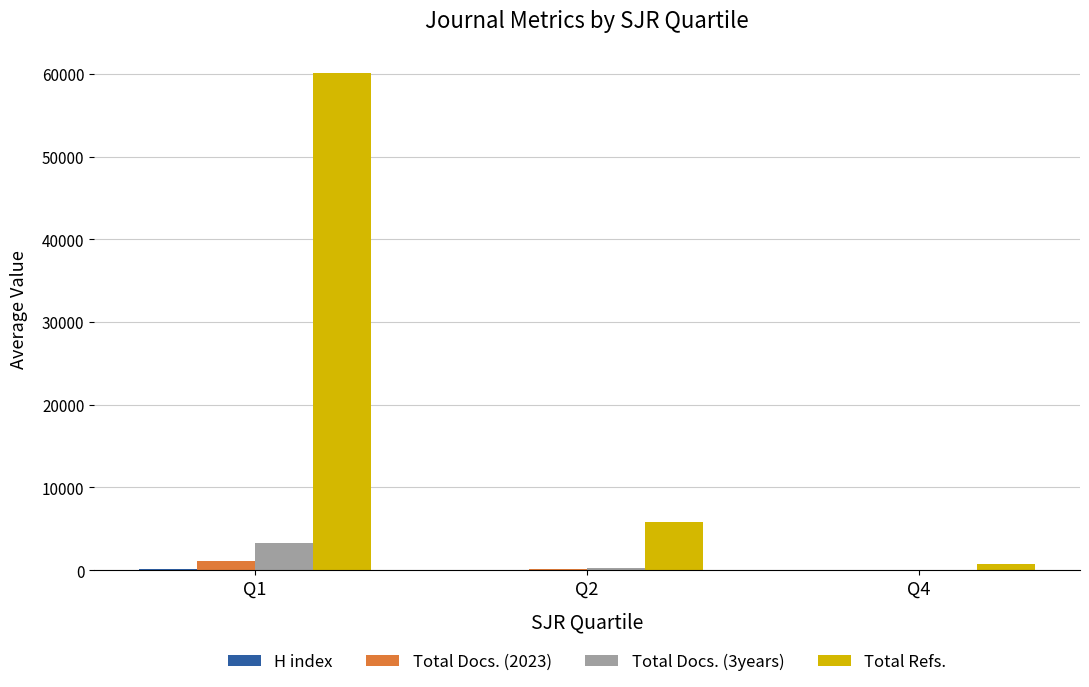

What is the maximum value shown in the chart?

60116